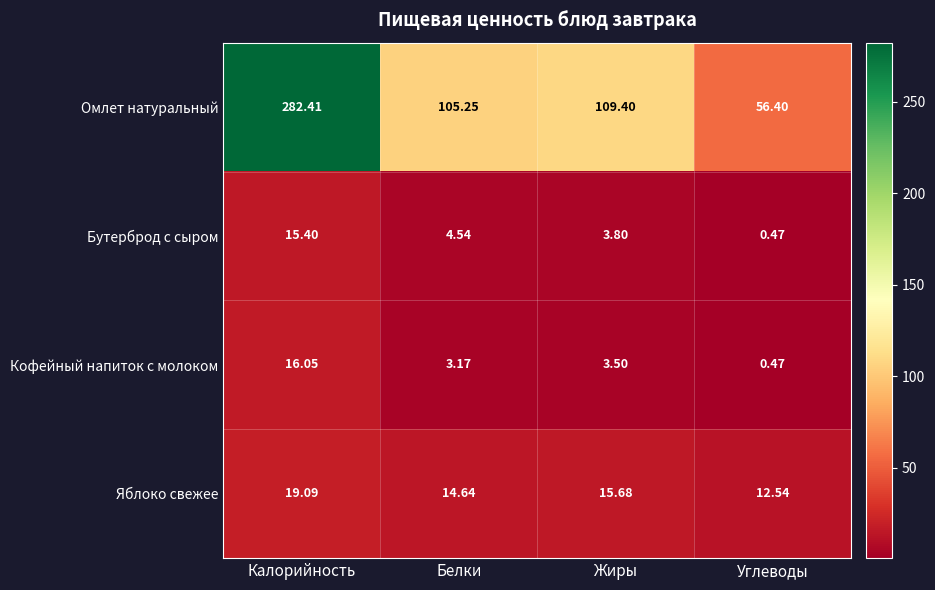

How many data points does each series have?

4